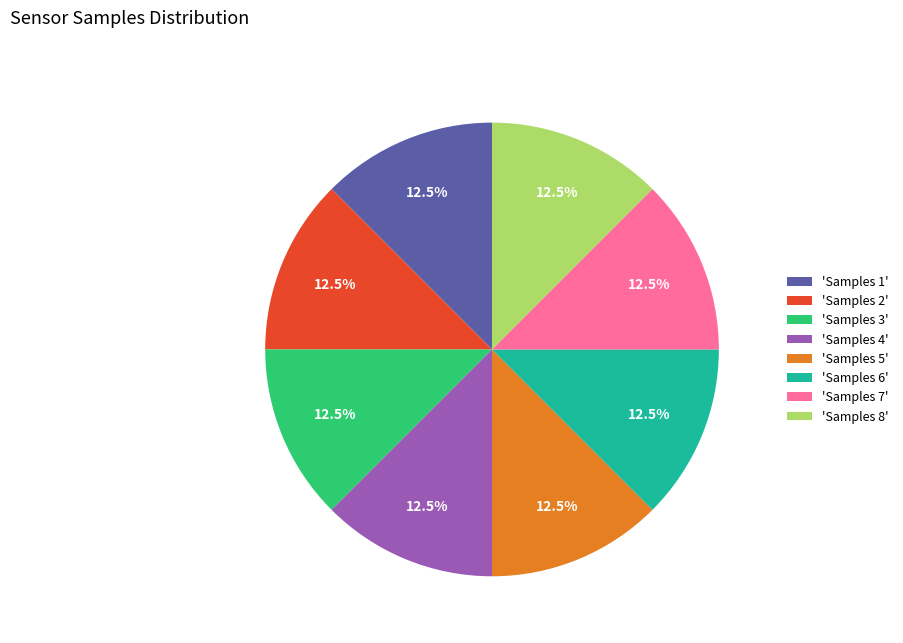

What is the ratio of the value at 'Samples 7' to the value at 'Samples 8'?

1.0